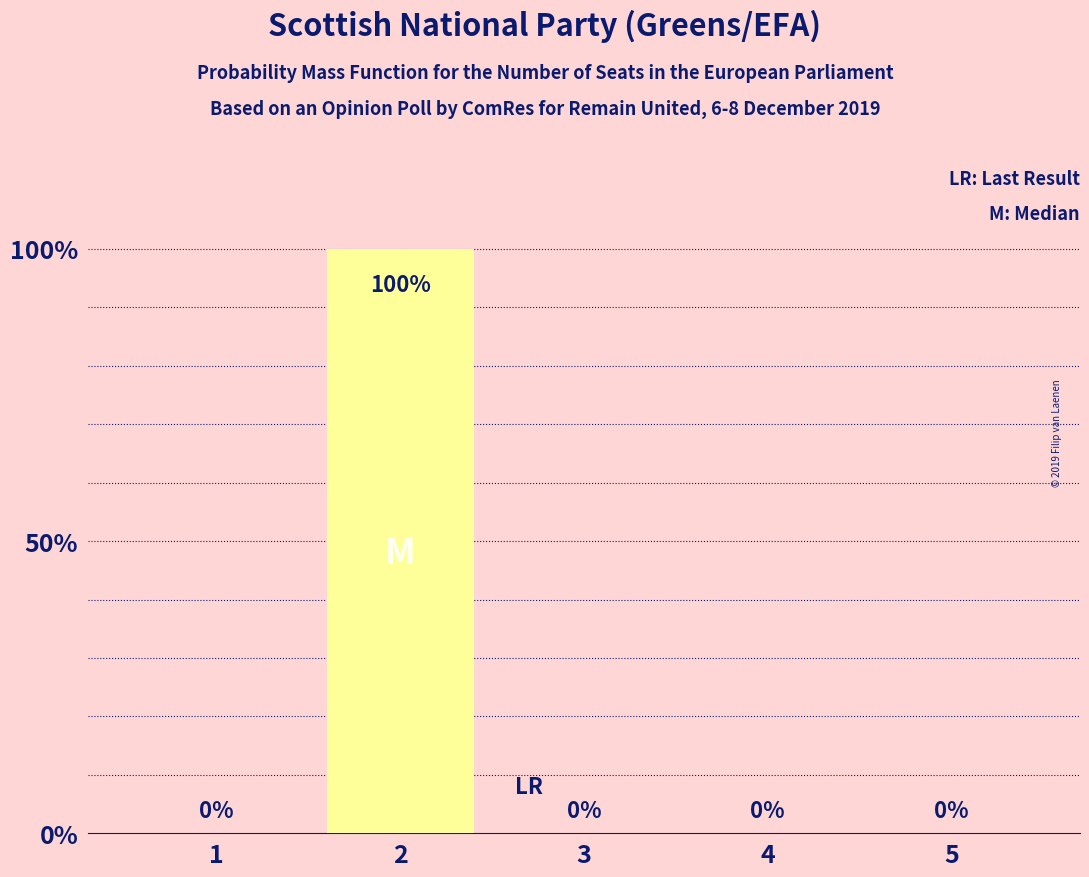

What is the change in value from 2 to 3?

-100